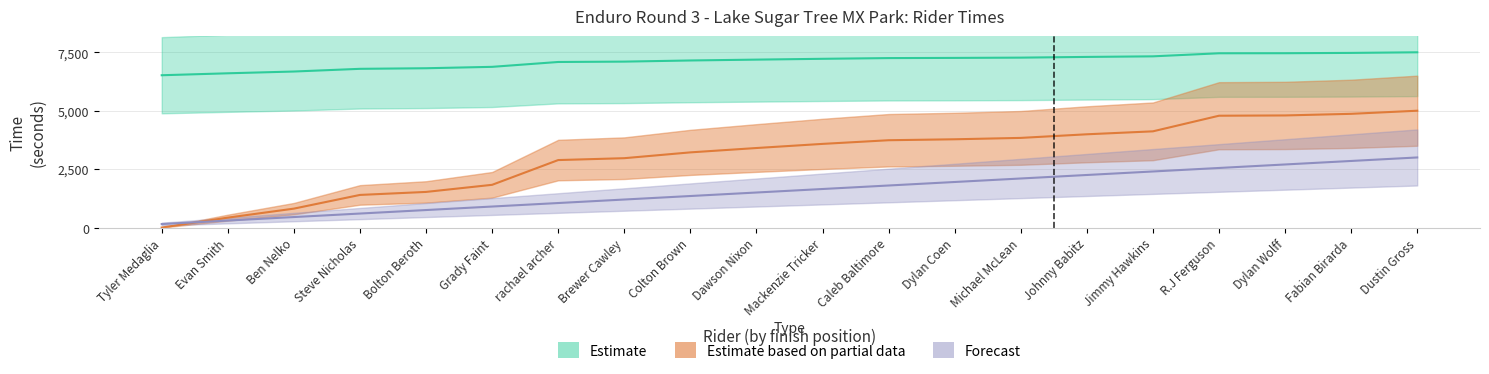

At how many categories does at least one series exceed 4285?

20